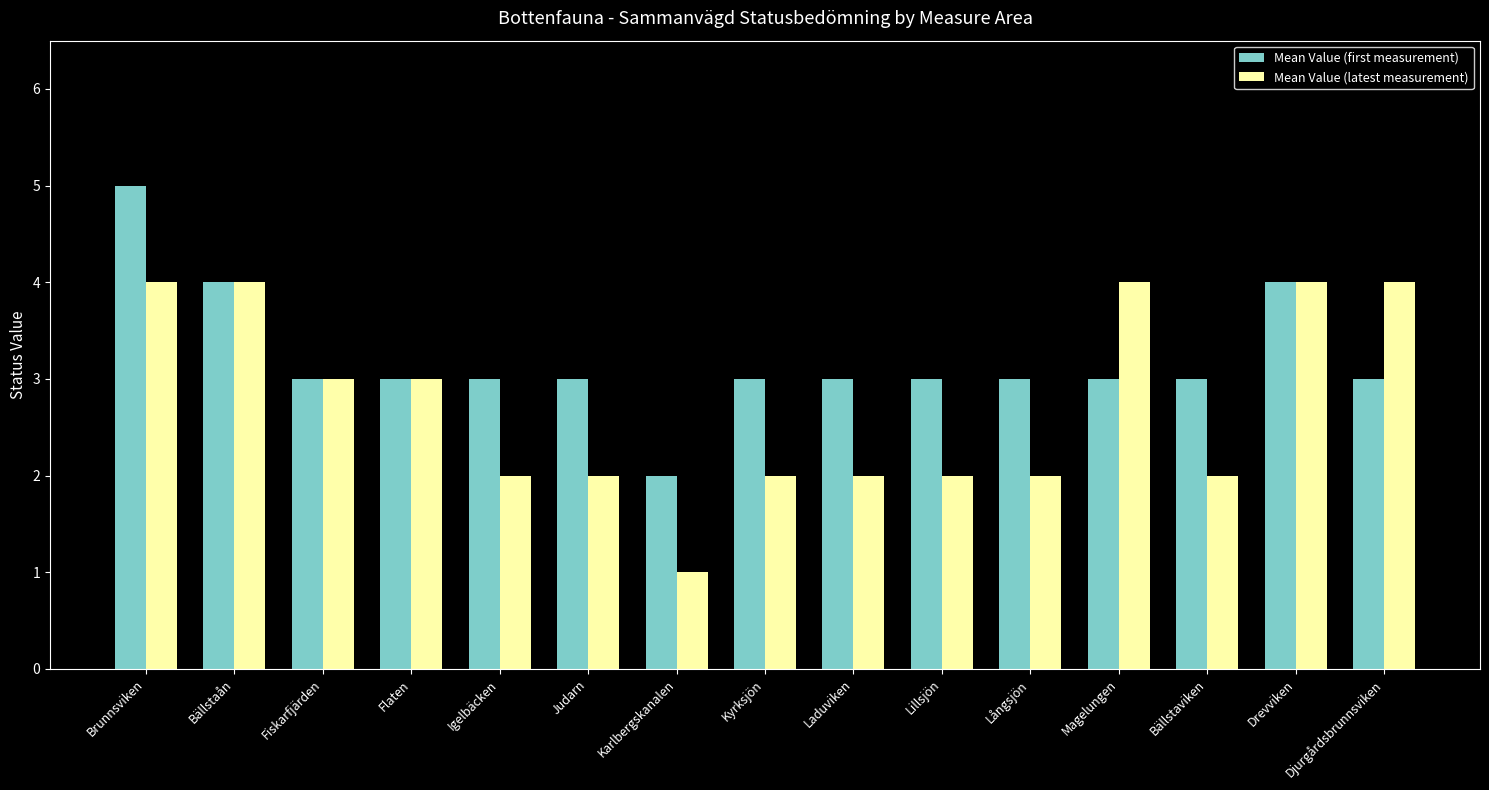

What is the difference between the maximum and minimum values in the Mean Value (latest measurement) series?

3